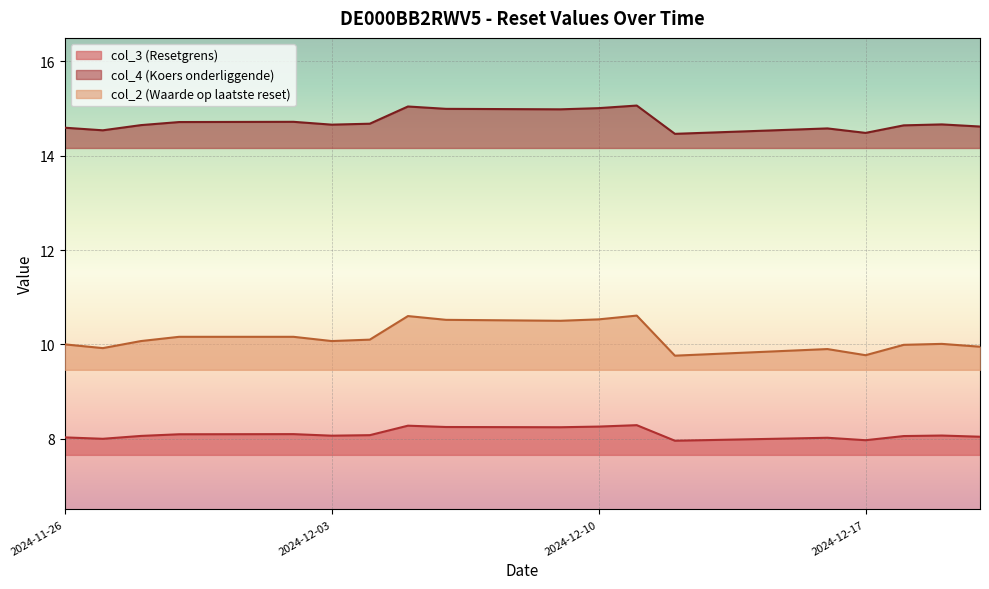

How many data points in col_3 (Resetgrens) are above 8?

15